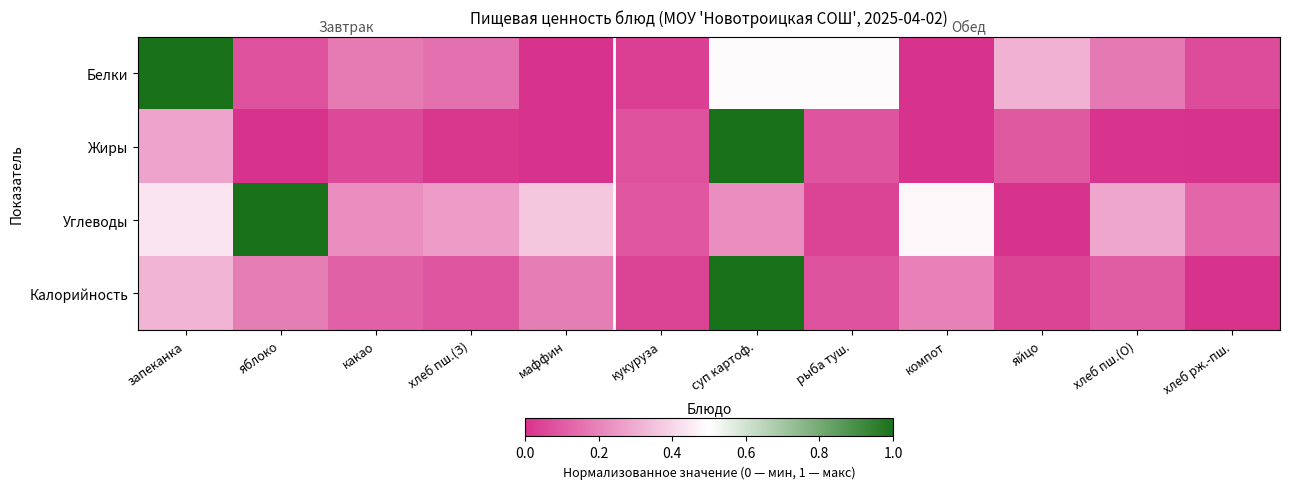

Between хлеб пш.(З) and хлеб рж.-пш., which is larger?

хлеб пш.(З)